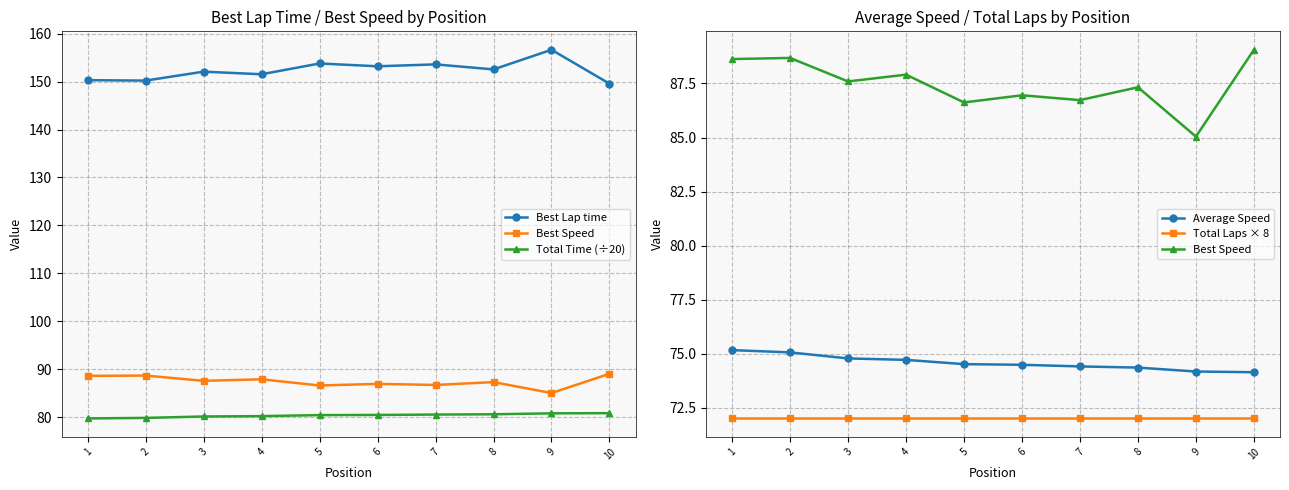

Is the value of Total Time (÷20) at 5 greater than the value of Total Laps × 8 at 5?

Yes